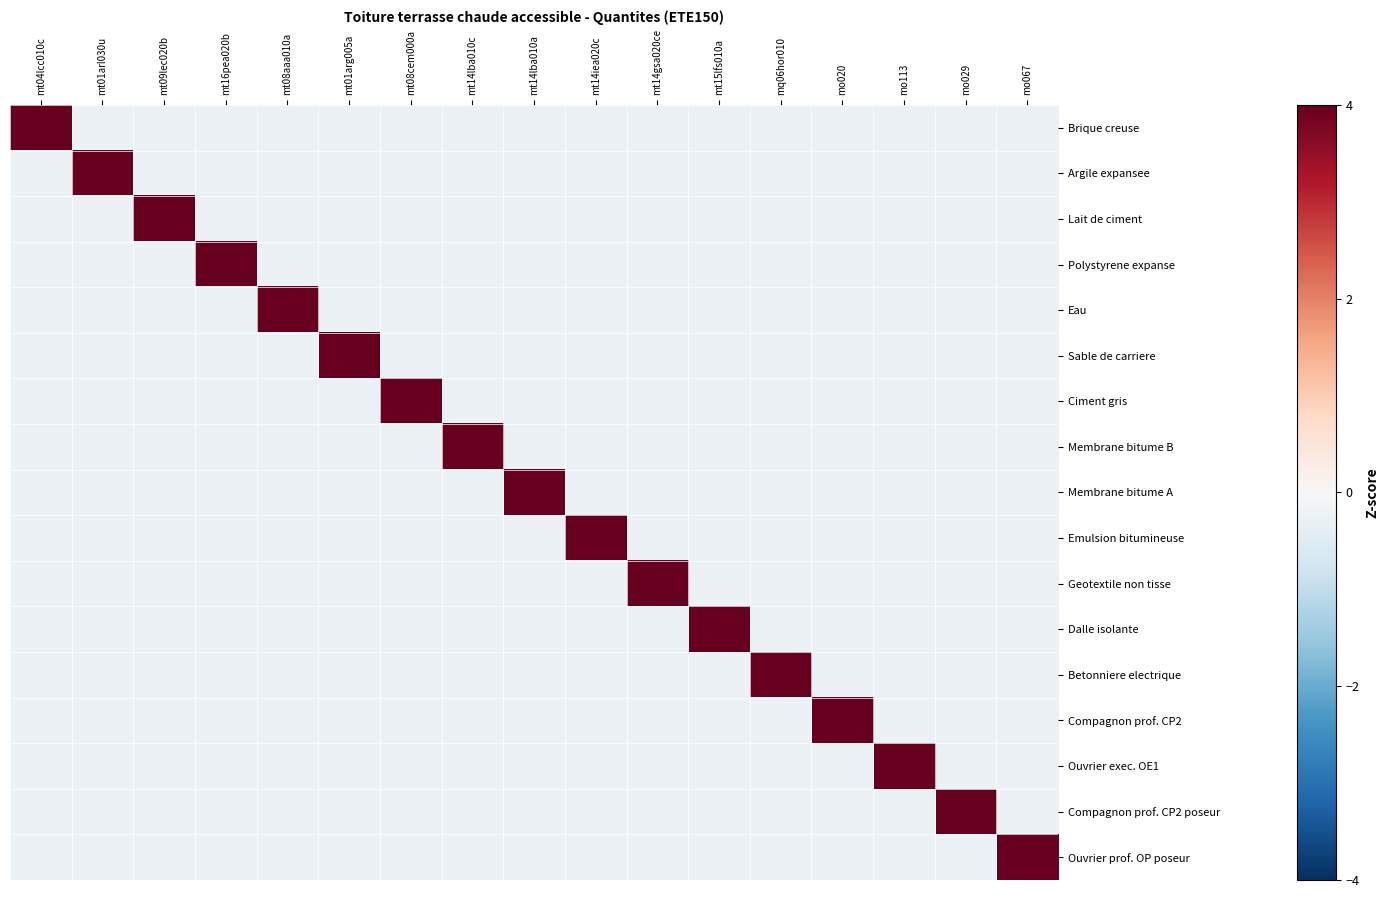

At which category does the chart reach its minimum across all series?

mt04lcc010c